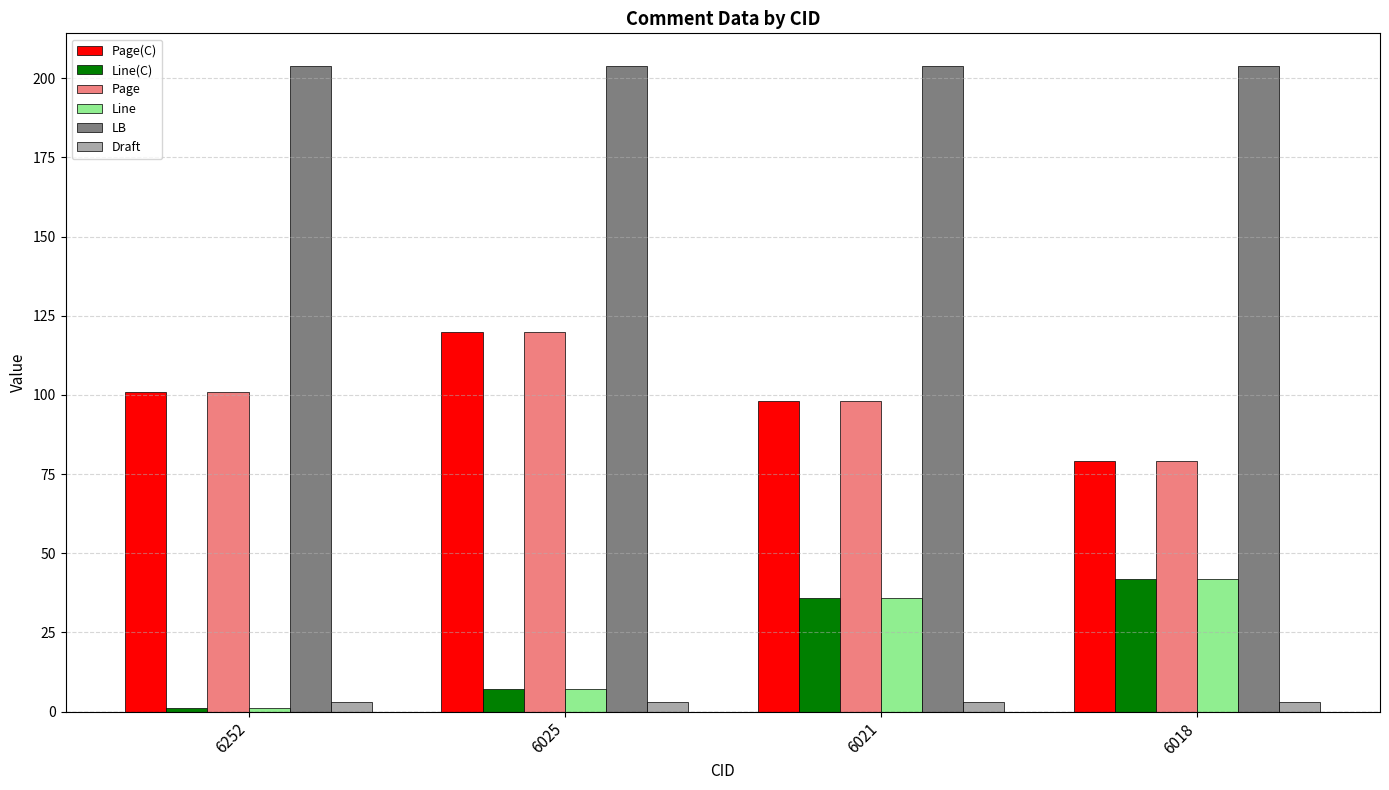

Is the value of Line(C) at 6018 greater than the value of Page at 6252?

No